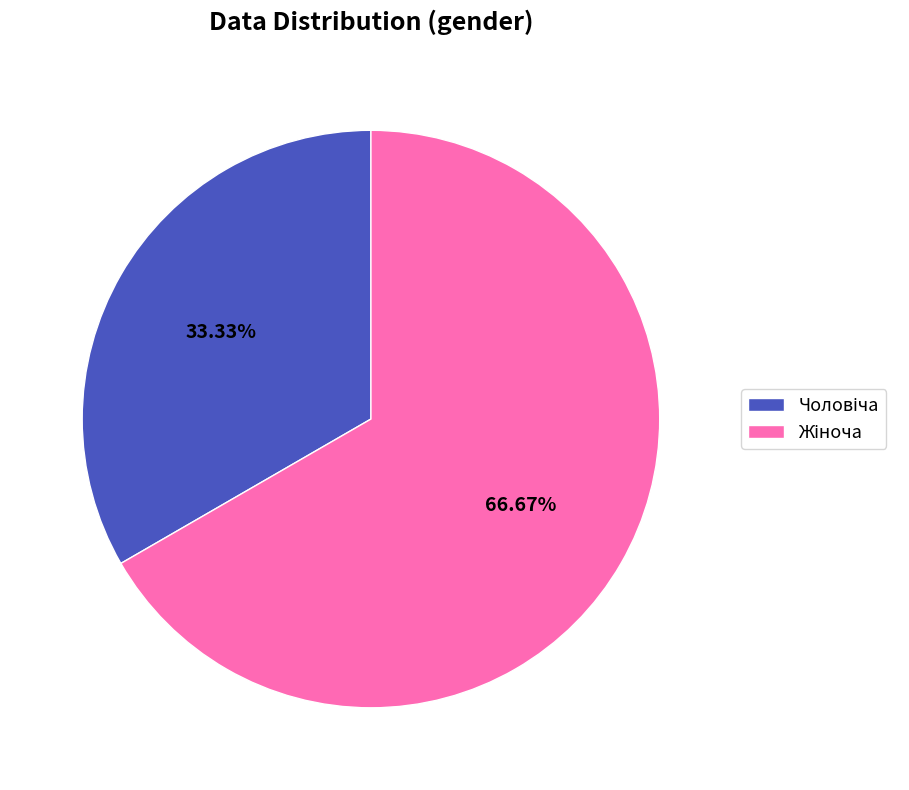

To the nearest percent, what is the average slice percentage?

50%